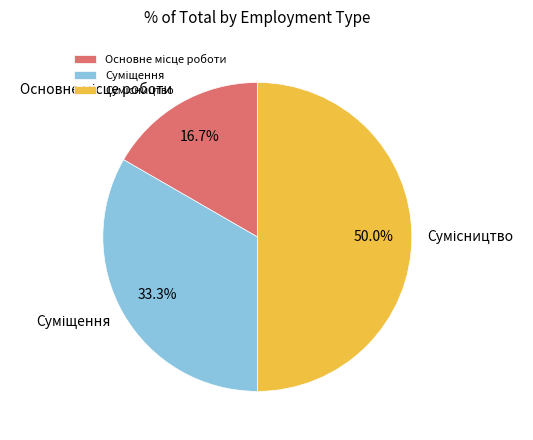

Count the number of slices in the pie.

3